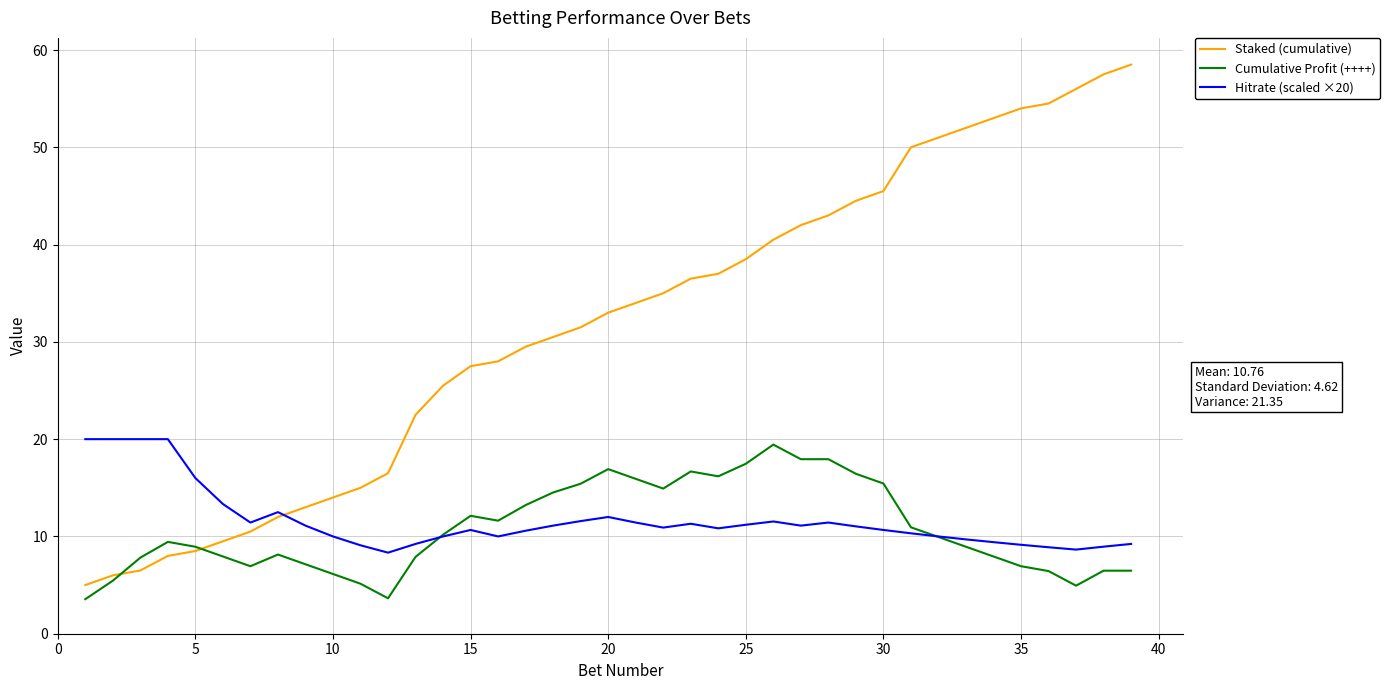

What is the difference between the second highest and minimum values in the Staked (cumulative) series?

52.5